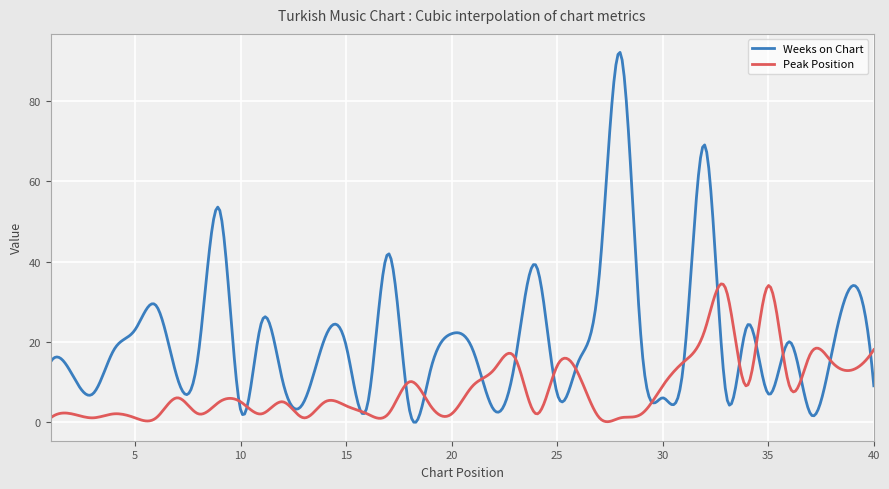

How many series are shown in this chart?

2